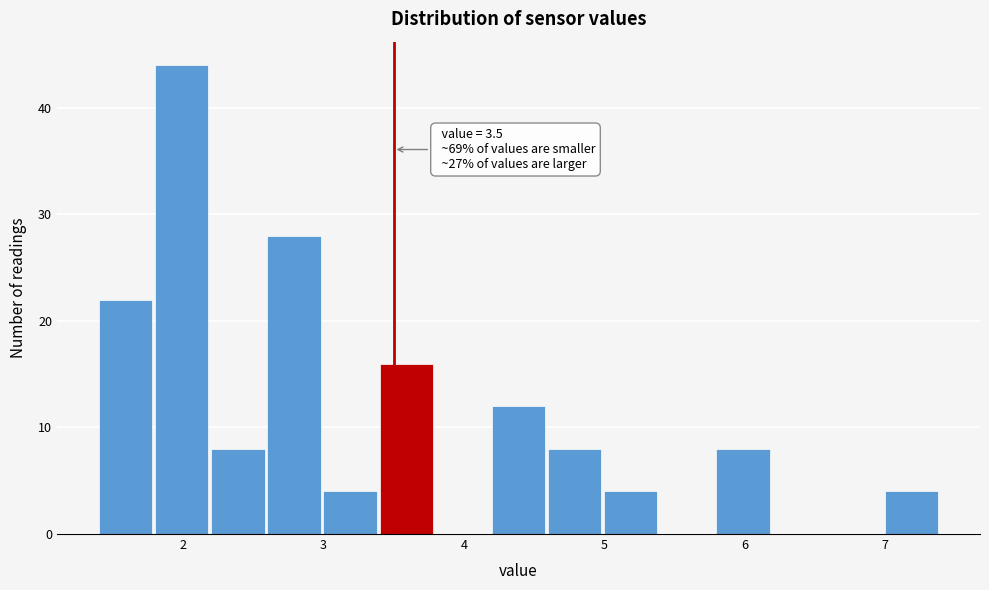

Which range on the x-axis has the tallest bar?

1.8 to 2.2